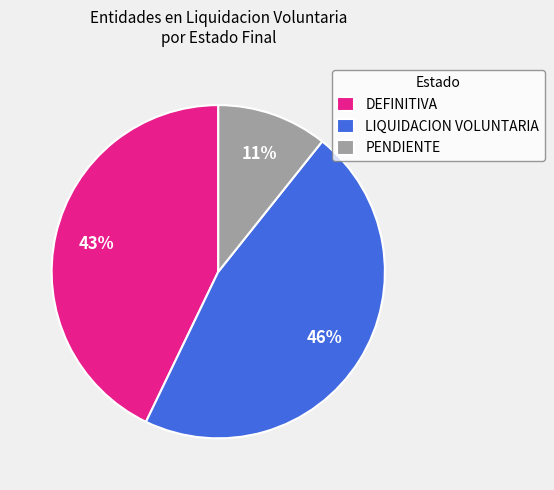

Which category has the biggest portion of the pie?

LIQUIDACION VOLUNTARIA